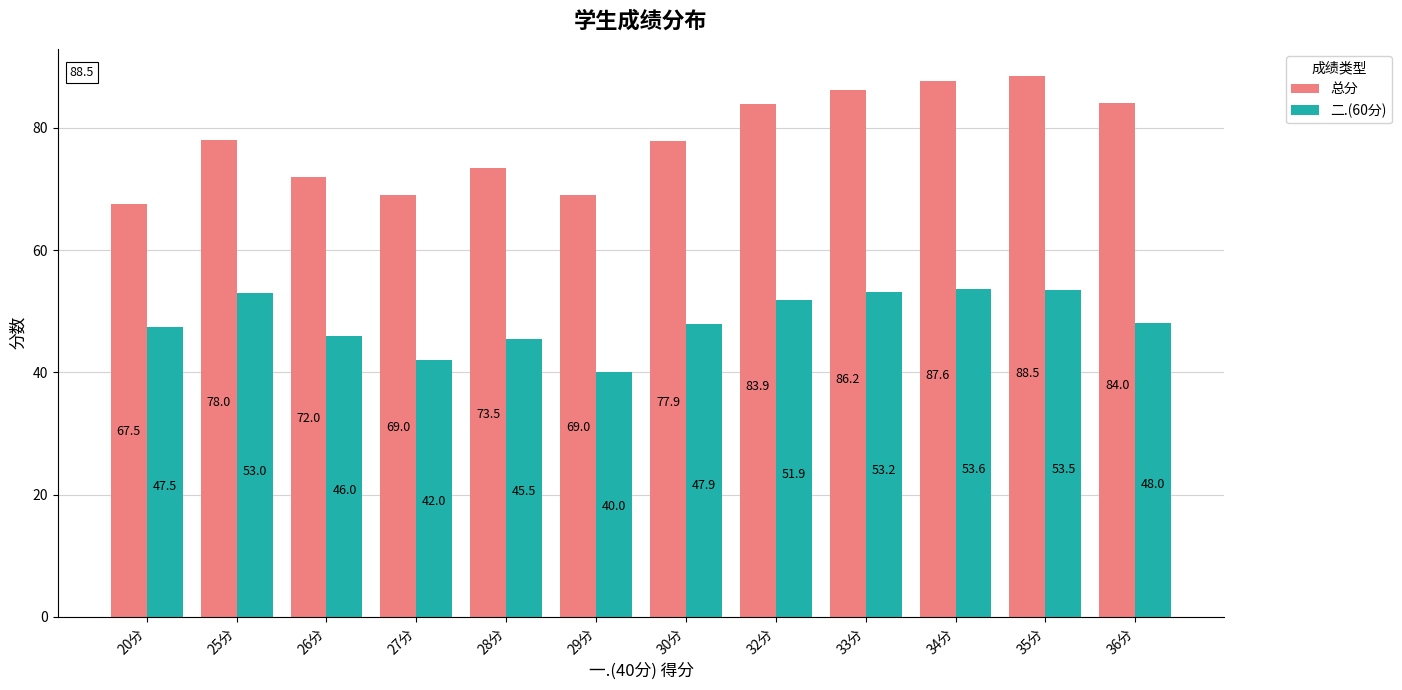

How many groups of bars are there?

12